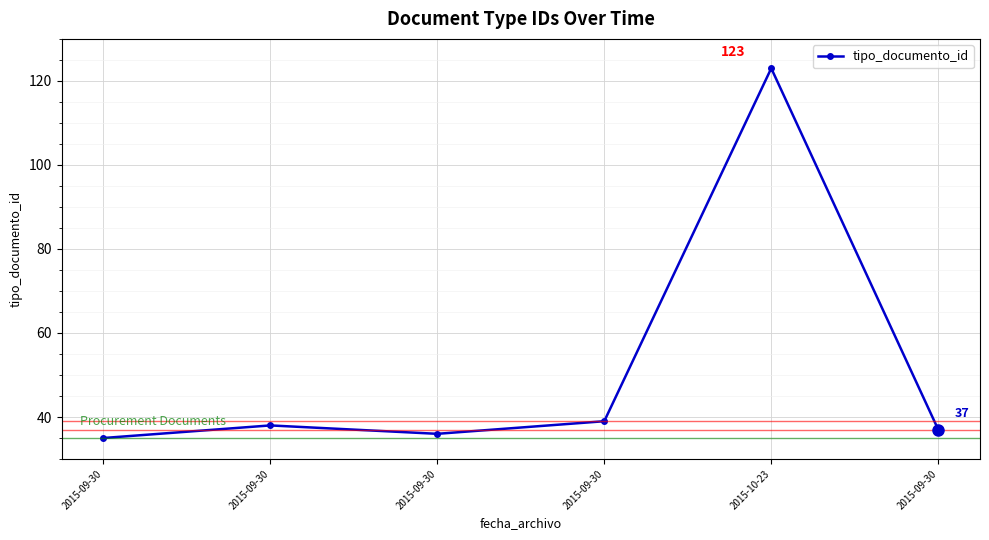

What is the minimum value shown in the chart?

35